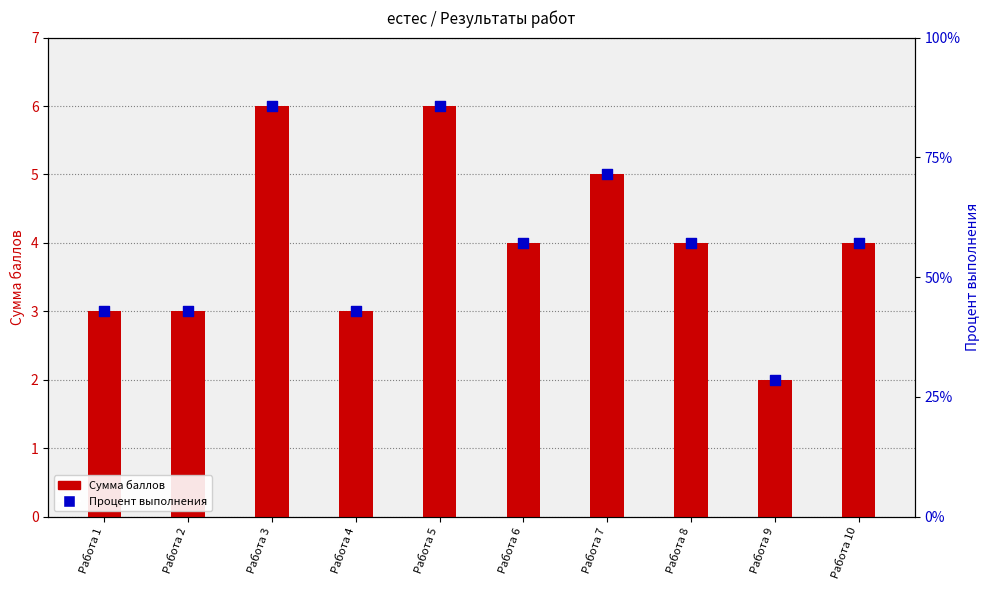

Which series reaches the minimum Y coordinate?

Сумма баллов